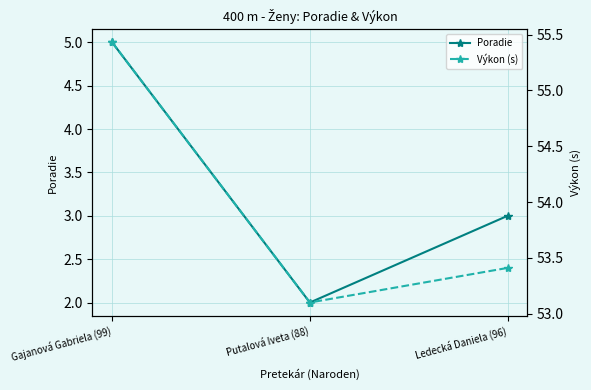

How many categories are shown in the chart?

3